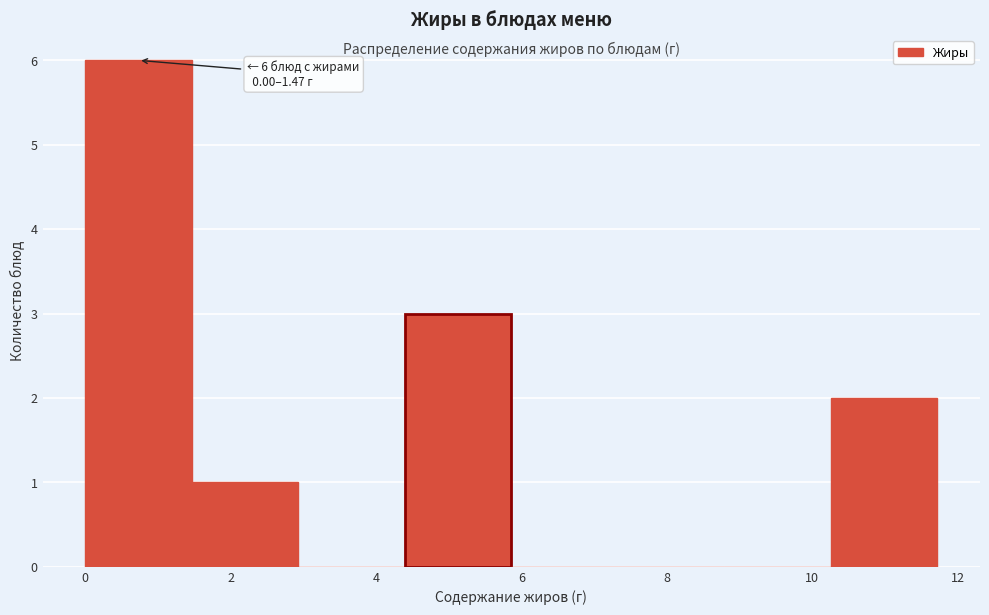

Over which range of the x-axis is the bar tallest?

0.0 to 1.4